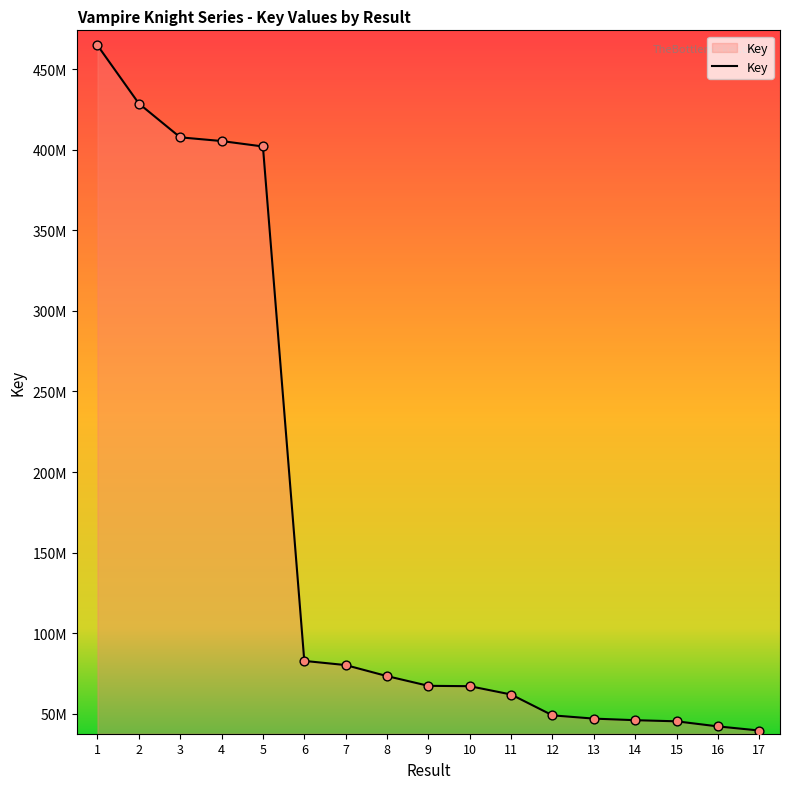

What is the ratio of the value at 13 to the value at 8?

0.6